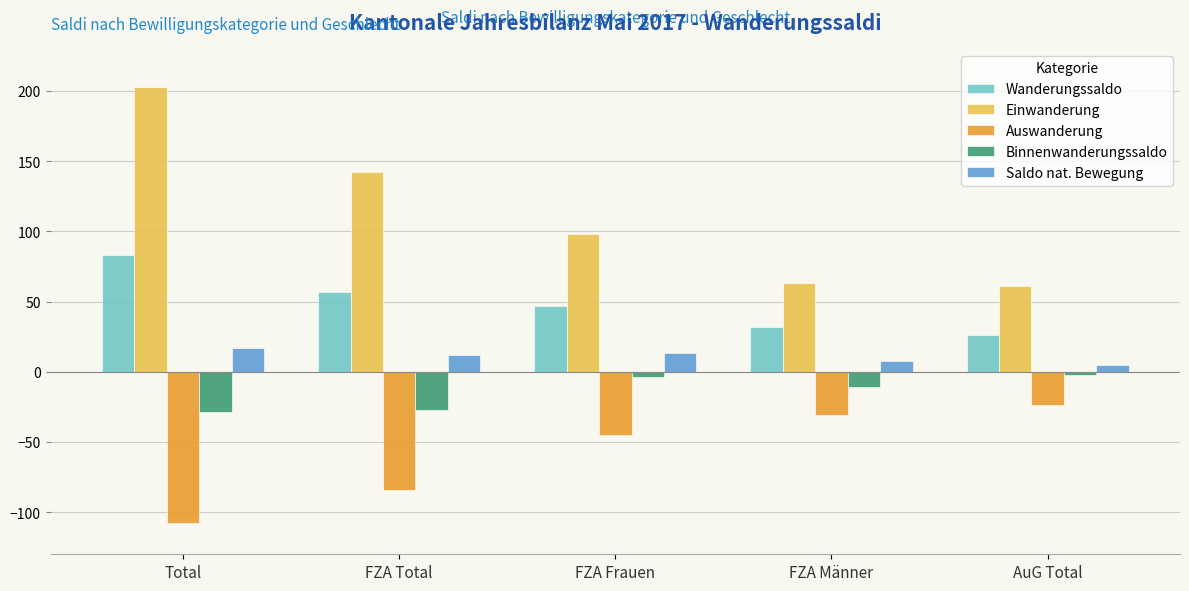

Is the value of Auswanderung at FZA Frauen greater than the value of Einwanderung at FZA Frauen?

No